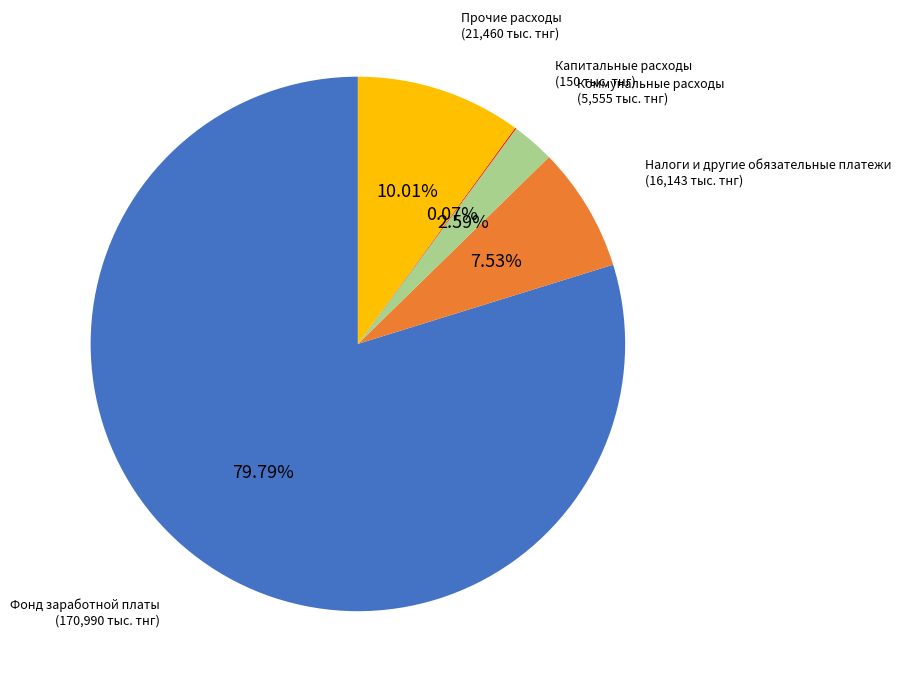

Does any single category account for the majority?

Yes